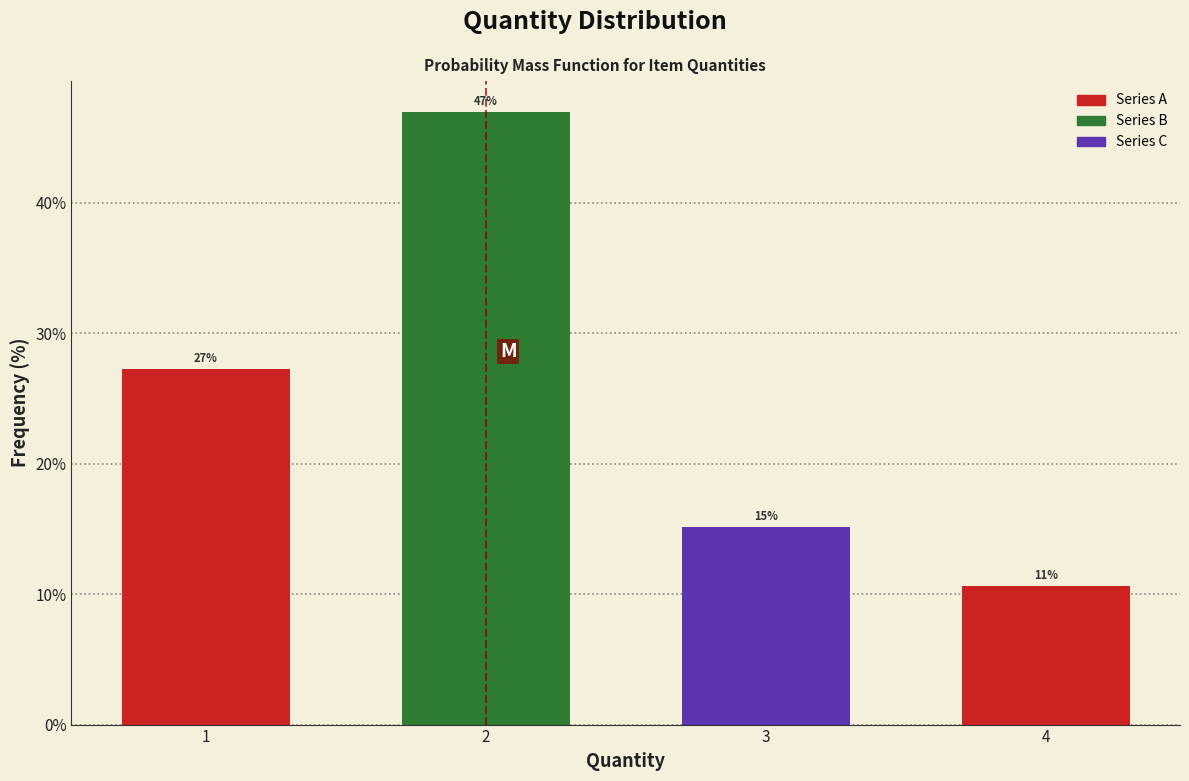

How many bars are there in total?

4